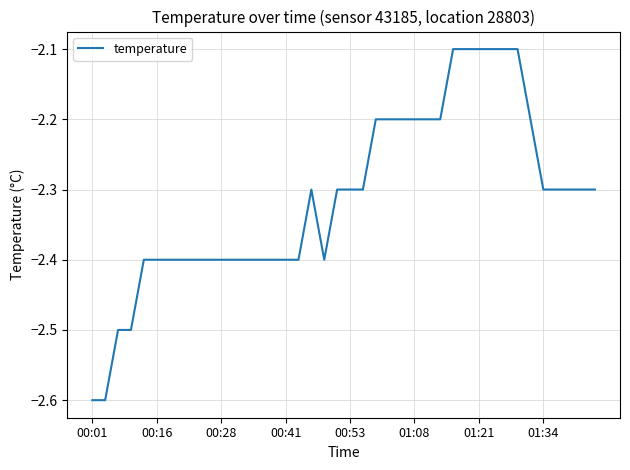

What is the greatest value displayed?

-2.1